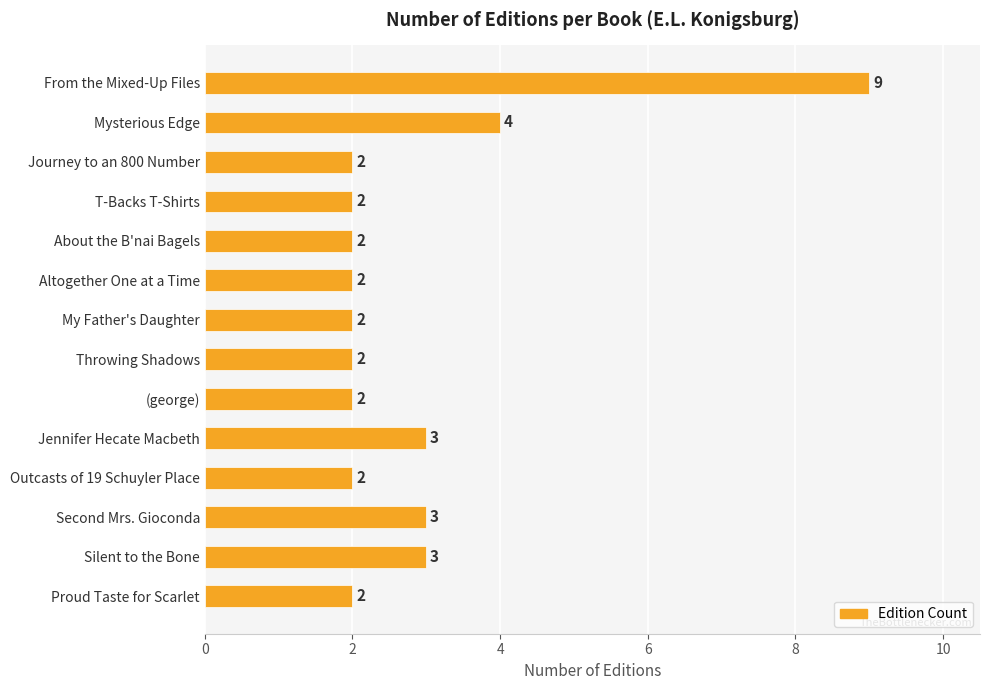

Between Jennifer Hecate Macbeth and Altogether One at a Time, which is larger?

Jennifer Hecate Macbeth